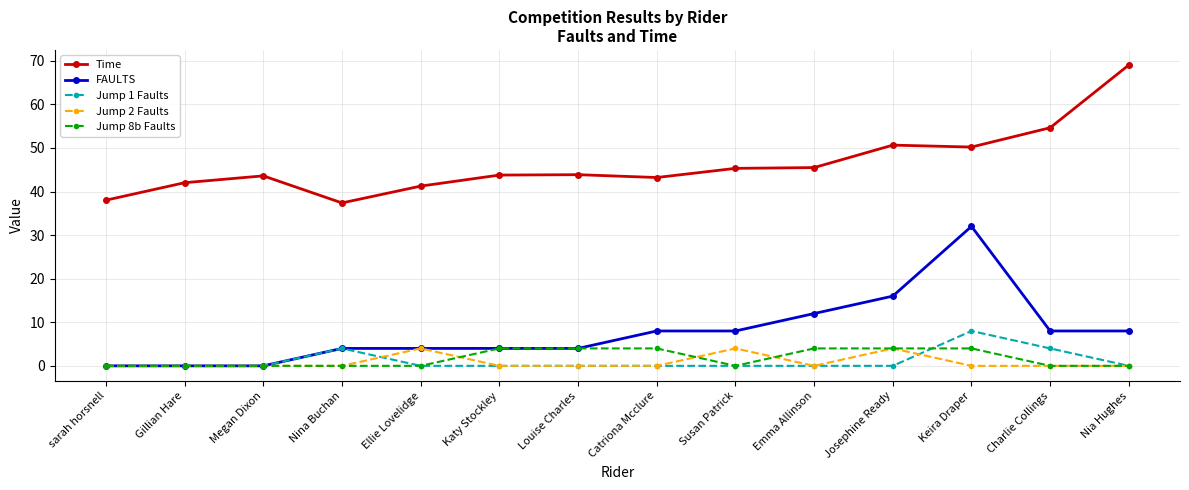

What is the label of the 7th point from the left?

Louise Charles